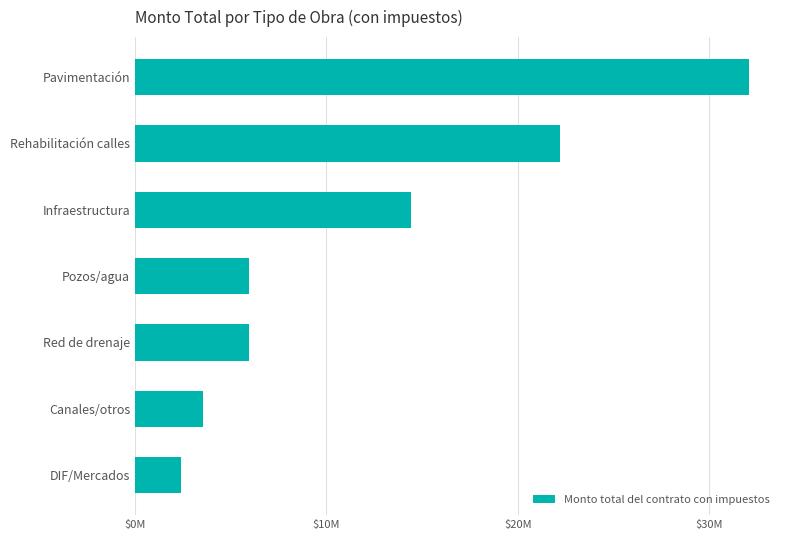

What is the average value?

12359220.5